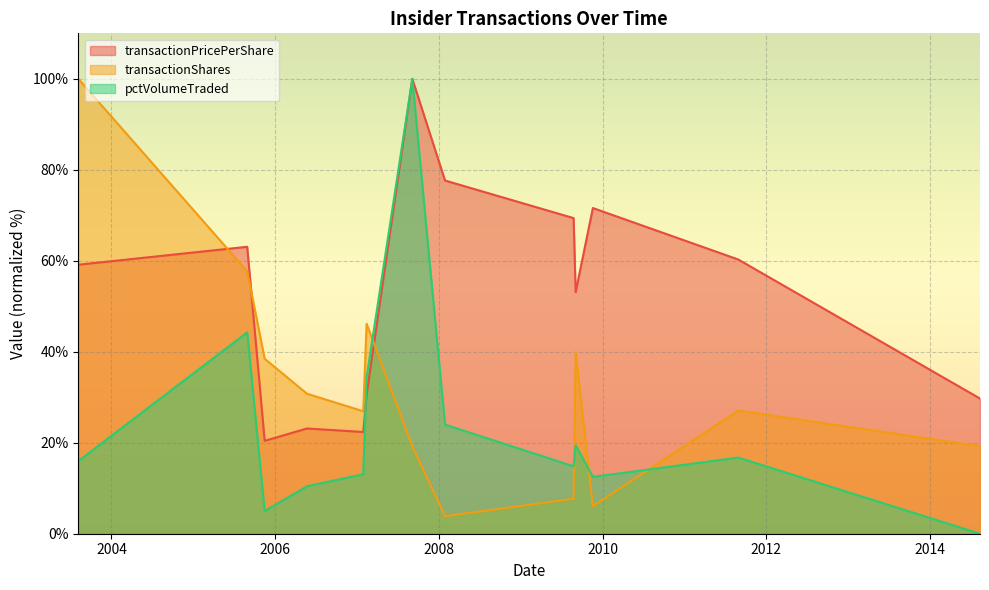

At which category does the chart reach its minimum across all series?

2014-08-13